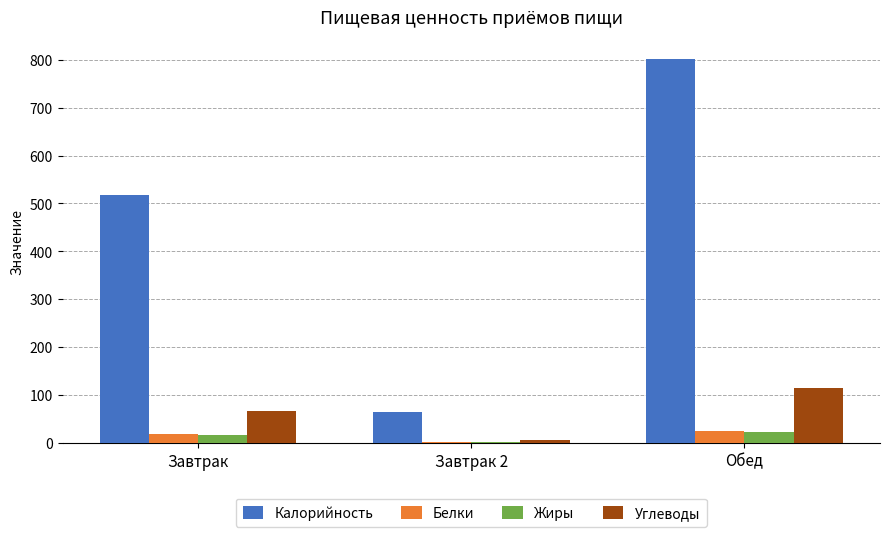

What is the difference between the Жиры values at Обед and Завтрак 2?

21.3